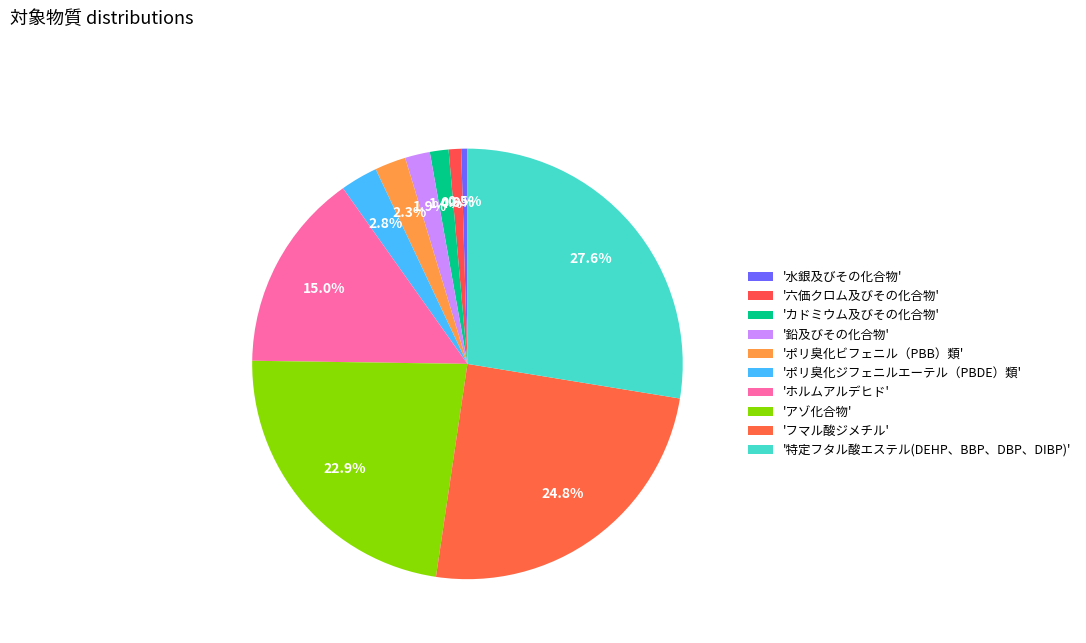

How many slices are in this pie chart?

10